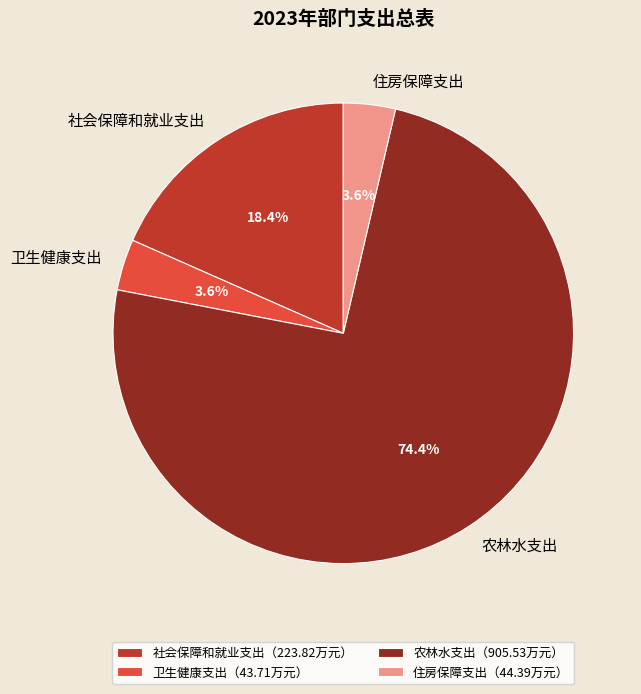

Which slice is the largest?

农林水支出